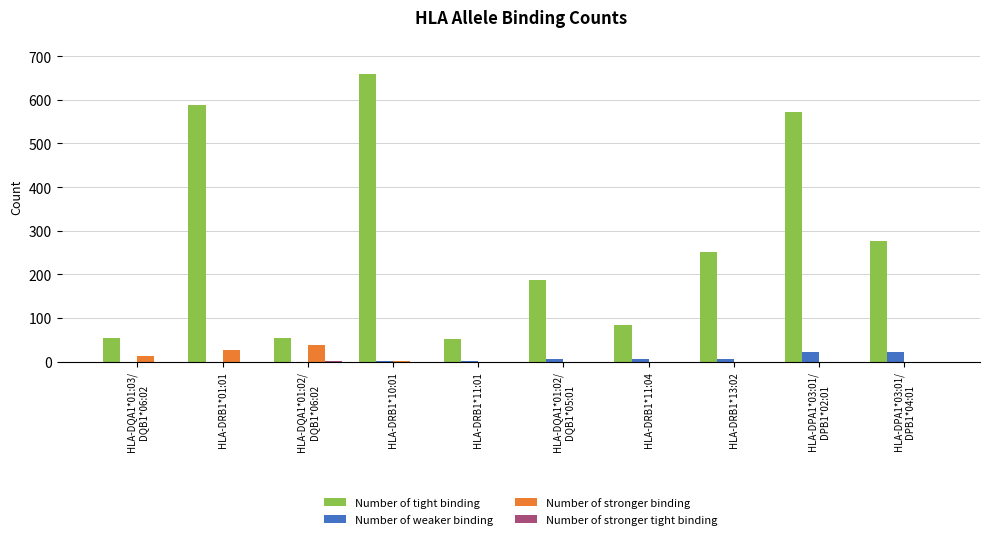

What is the sum of all Number of tight binding values?

2778